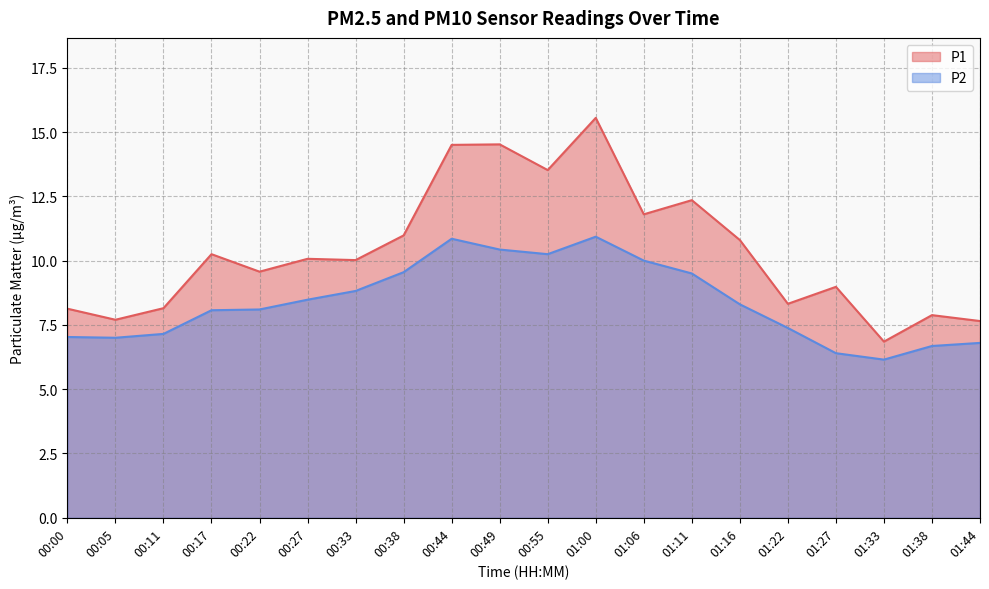

Which has a higher value, 01:22 or 00:49?

00:49